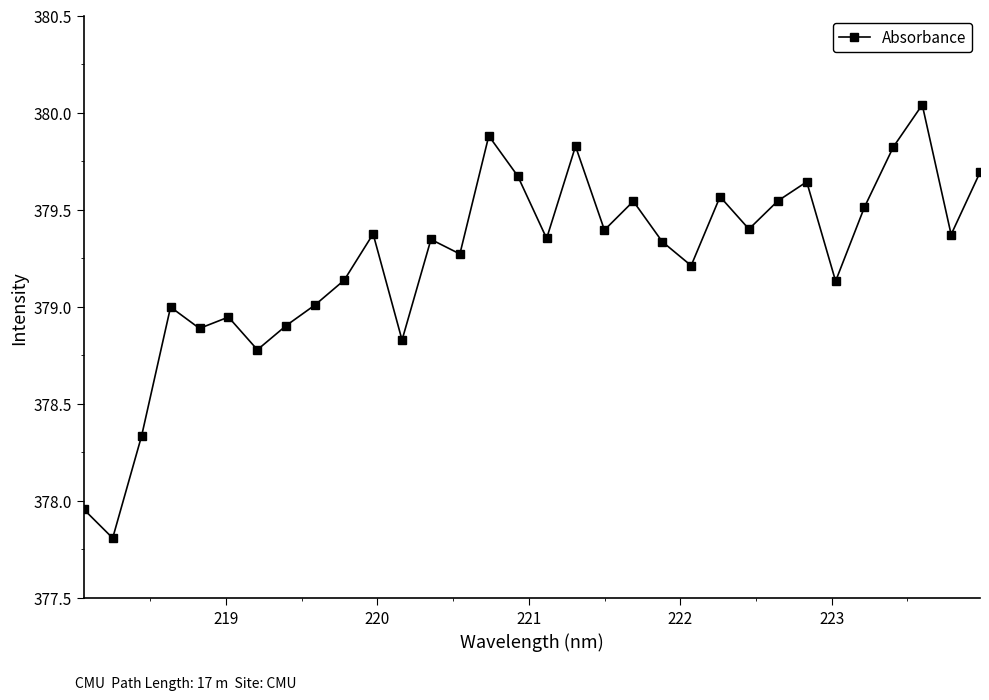

True or false: there are more than 0 points higher than both neighbors.

True